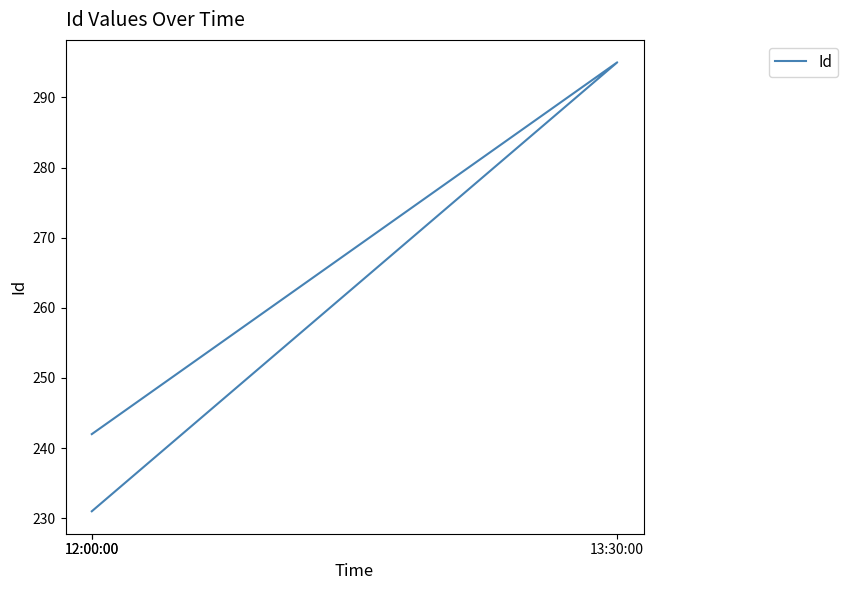

Reading left to right, list all the values displayed in this chart.

12:00:00=242	13:30:00=295	12:00:00=231